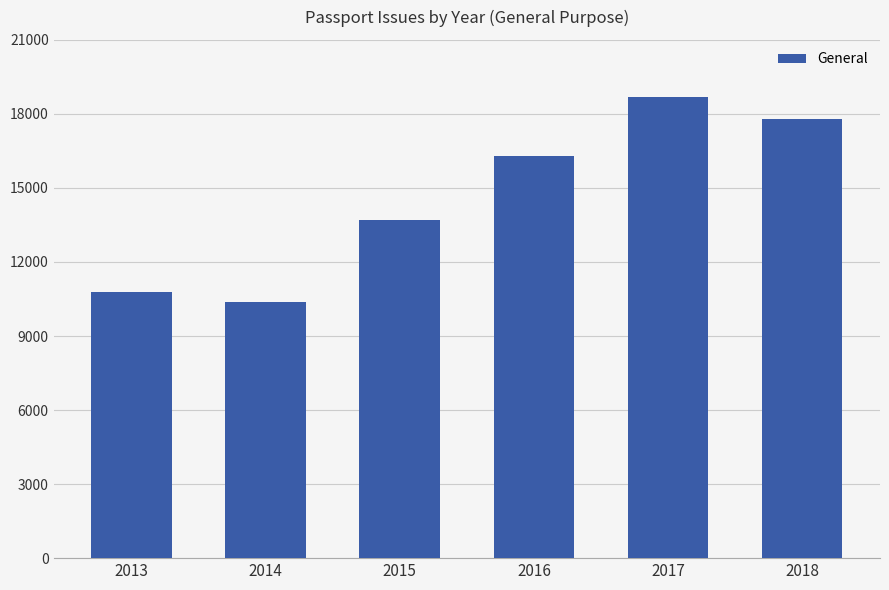

The chart shows a value of 4672 at 2018. True or false?

False